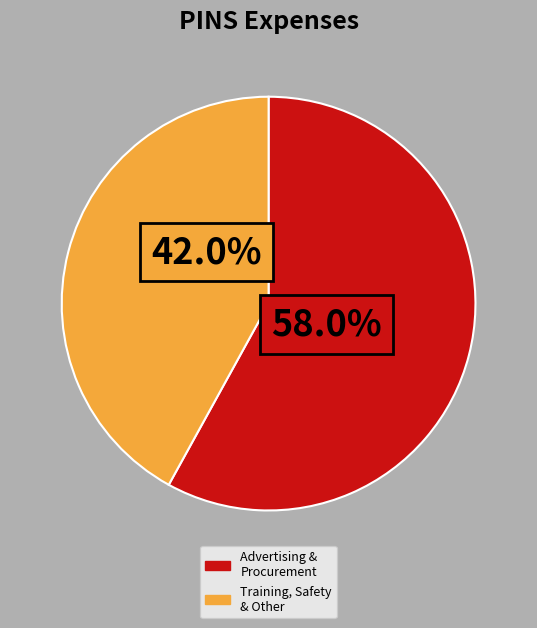

Which slice represents more than half of the pie?

Advertising & Procurement